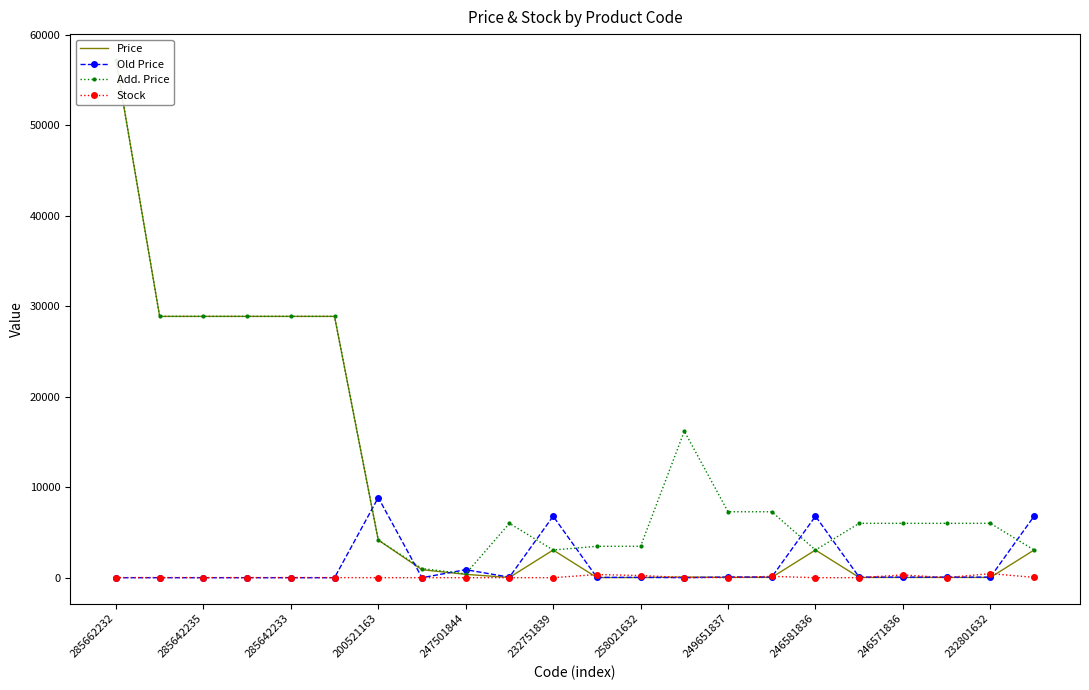

What is the maximum value for Old Price?

8854.9